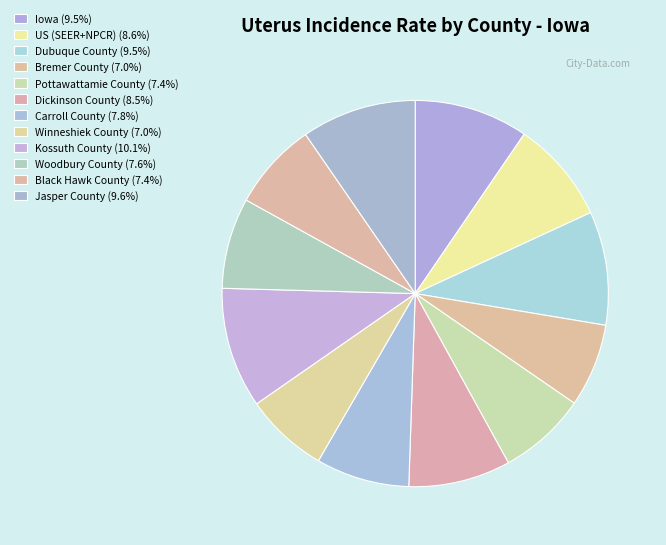

How many segments does this pie chart have?

12